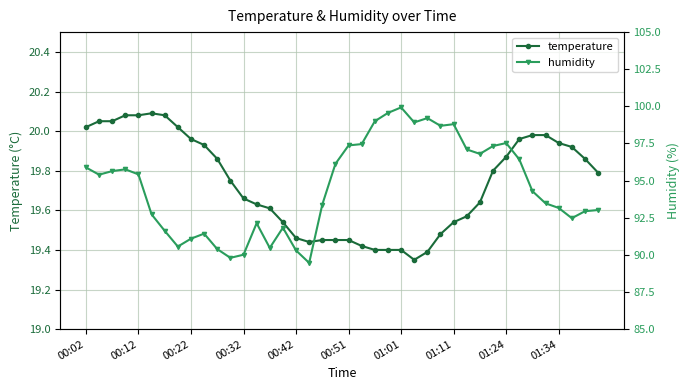

What is the lowest value of the temperature series?

19.4